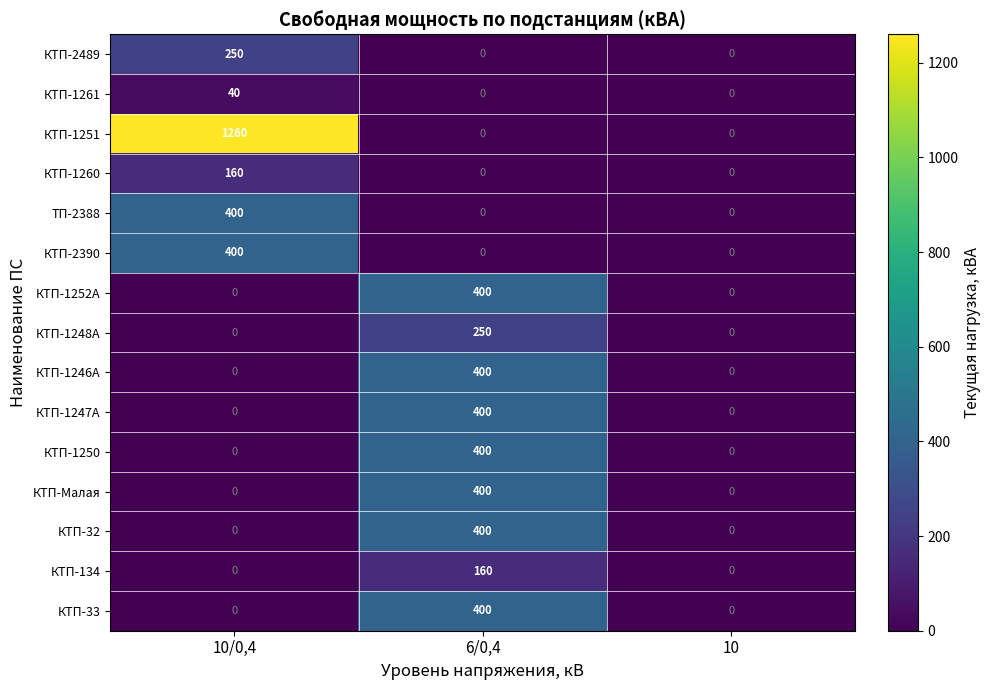

Which series has the widest spread of values?

КТП-1251